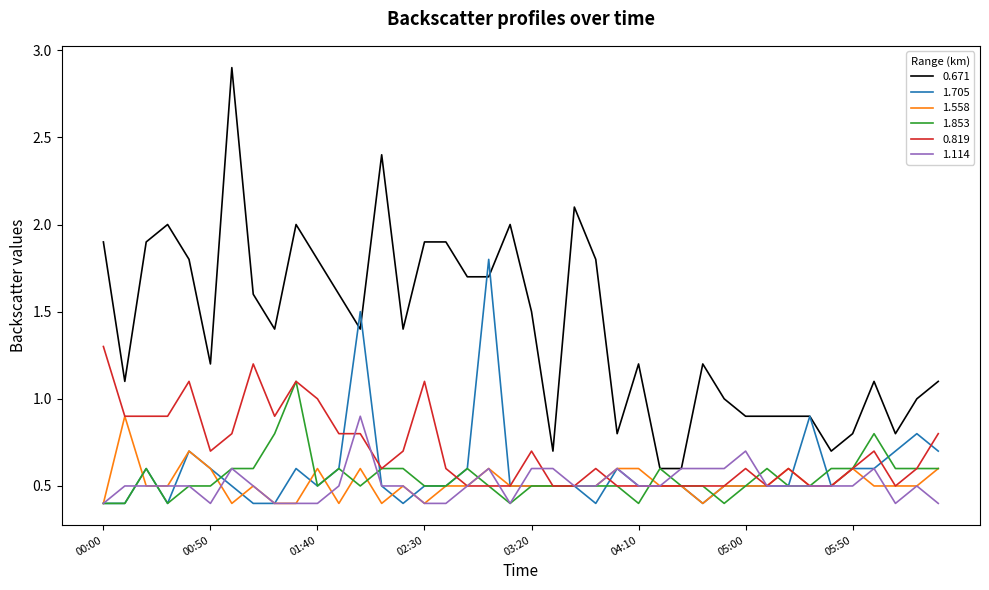

What is the minimum value shown in the chart?

0.4